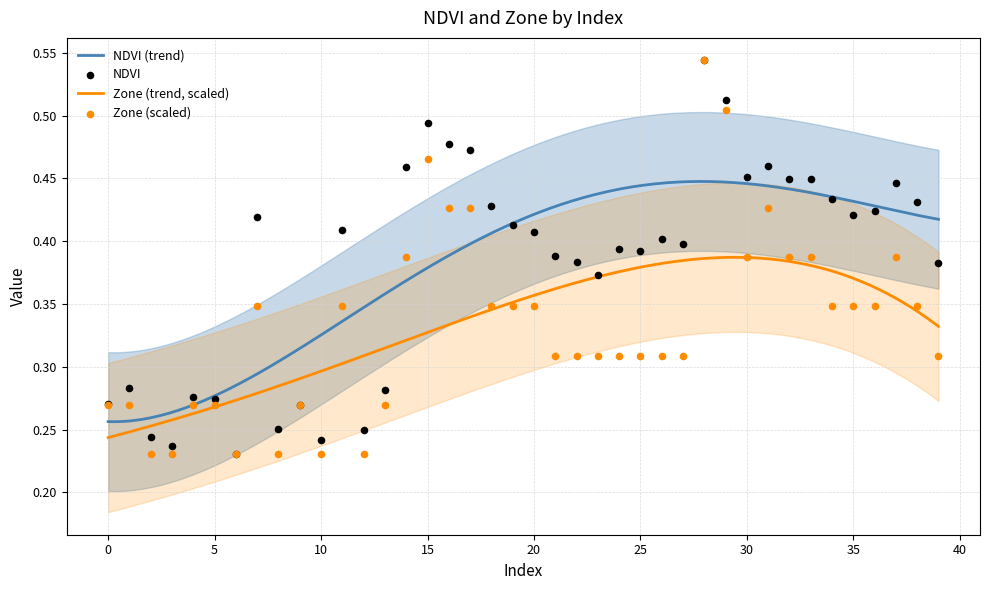

Which series has the widest spread of Y values?

NDVI